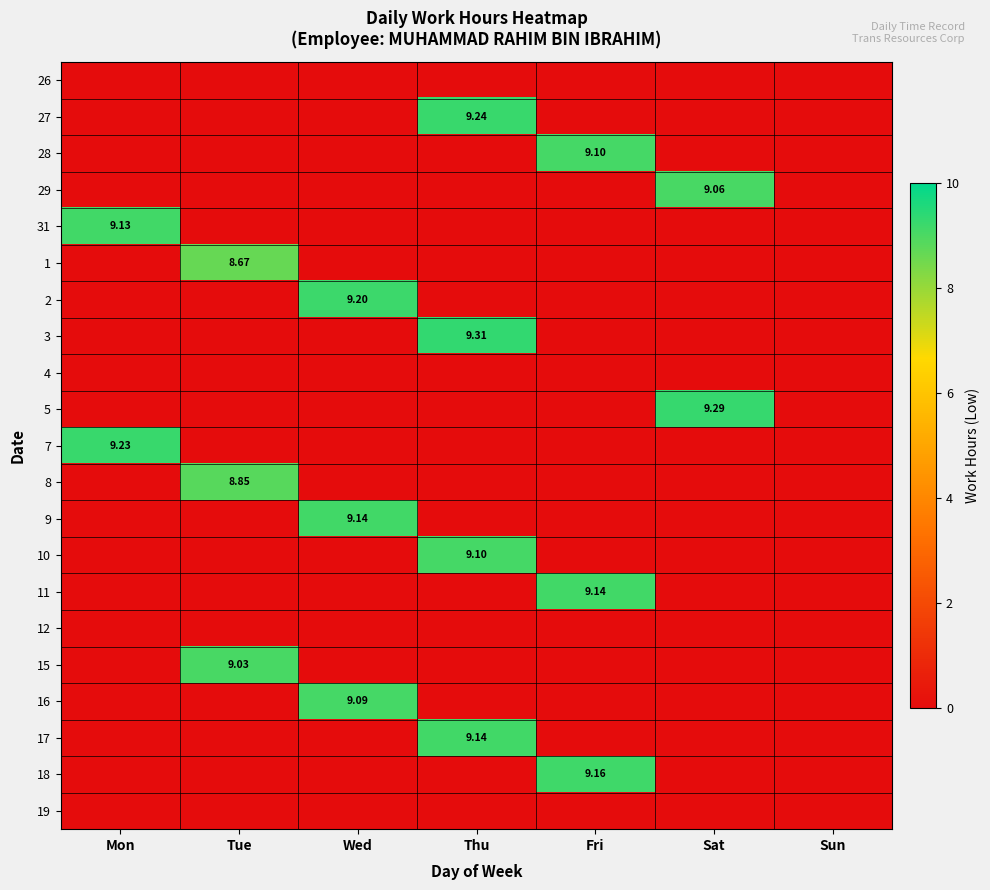

List the series in order of their peak value, highest first.

3, 5, 27, 7, 2, 18, 9, 11, 17, 31, 28, 10, 16, 29, 15, 8, 1, 26, 4, 12, 19